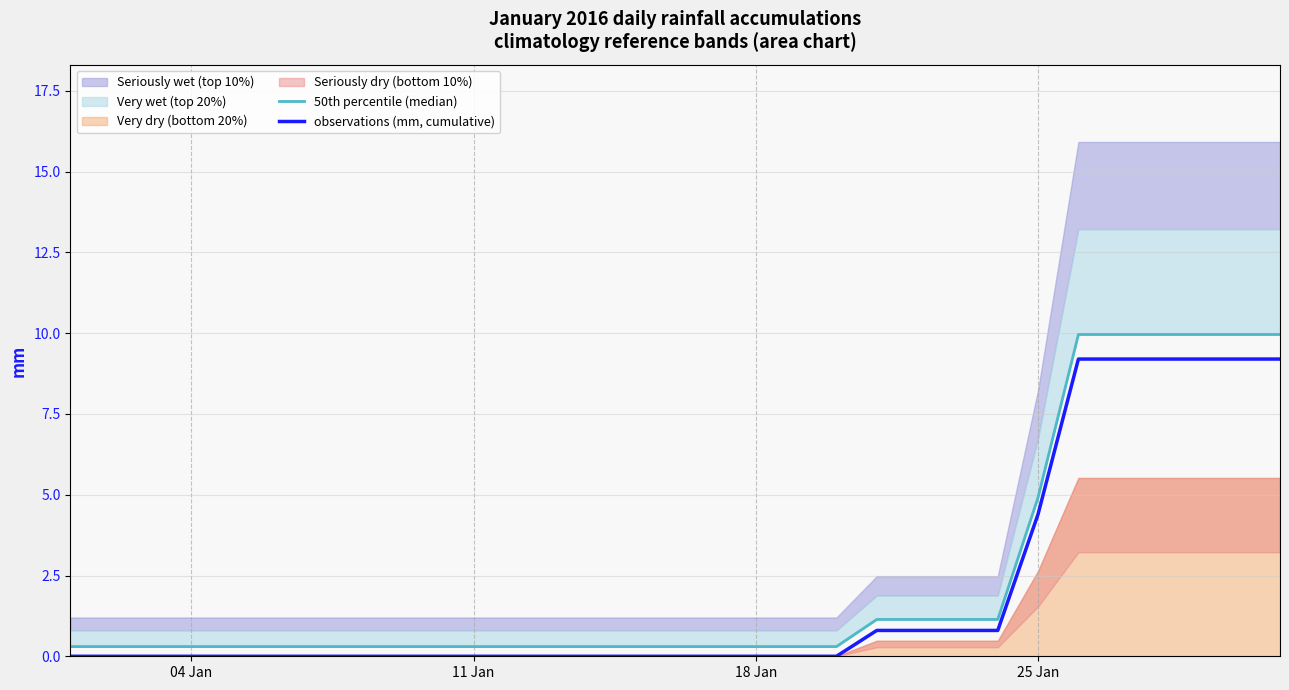

How many lines are shown in the chart?

2